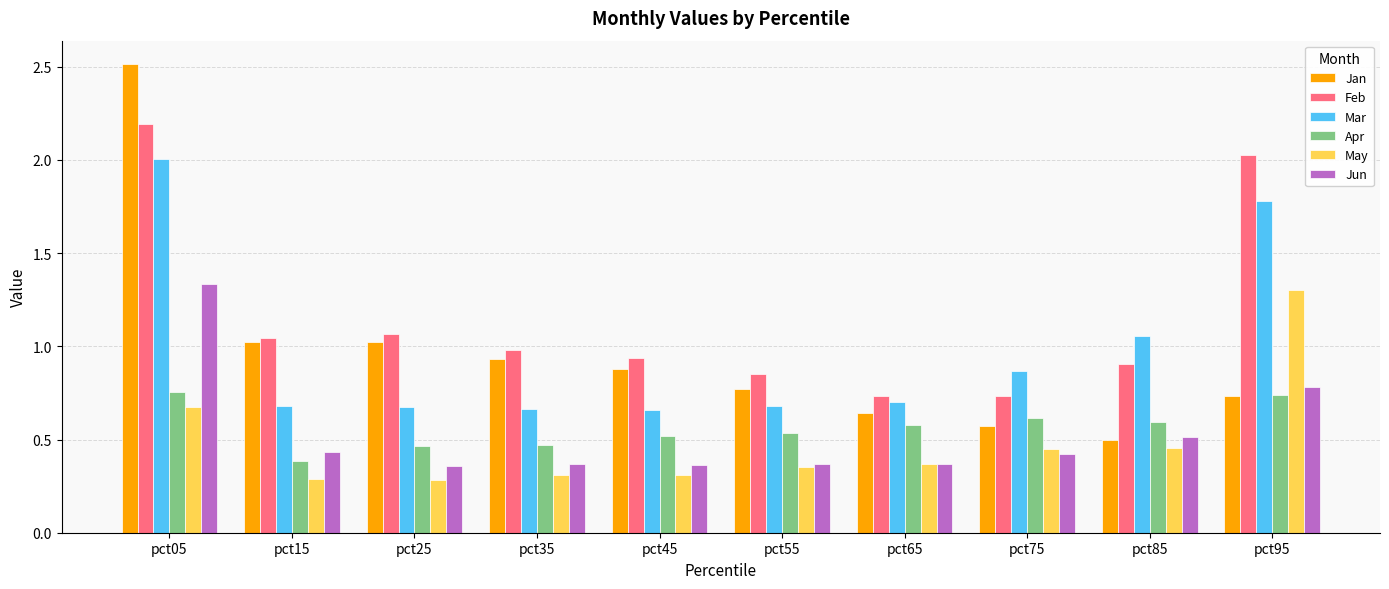

Which series has the widest spread of values?

Jan